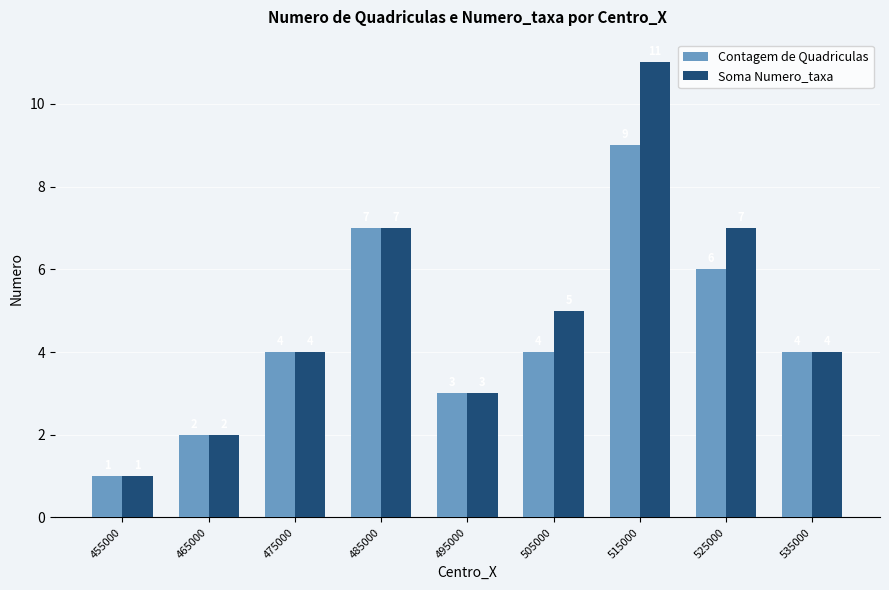

Is it true that Contagem de Quadriculas equals 1 at 455000?

True